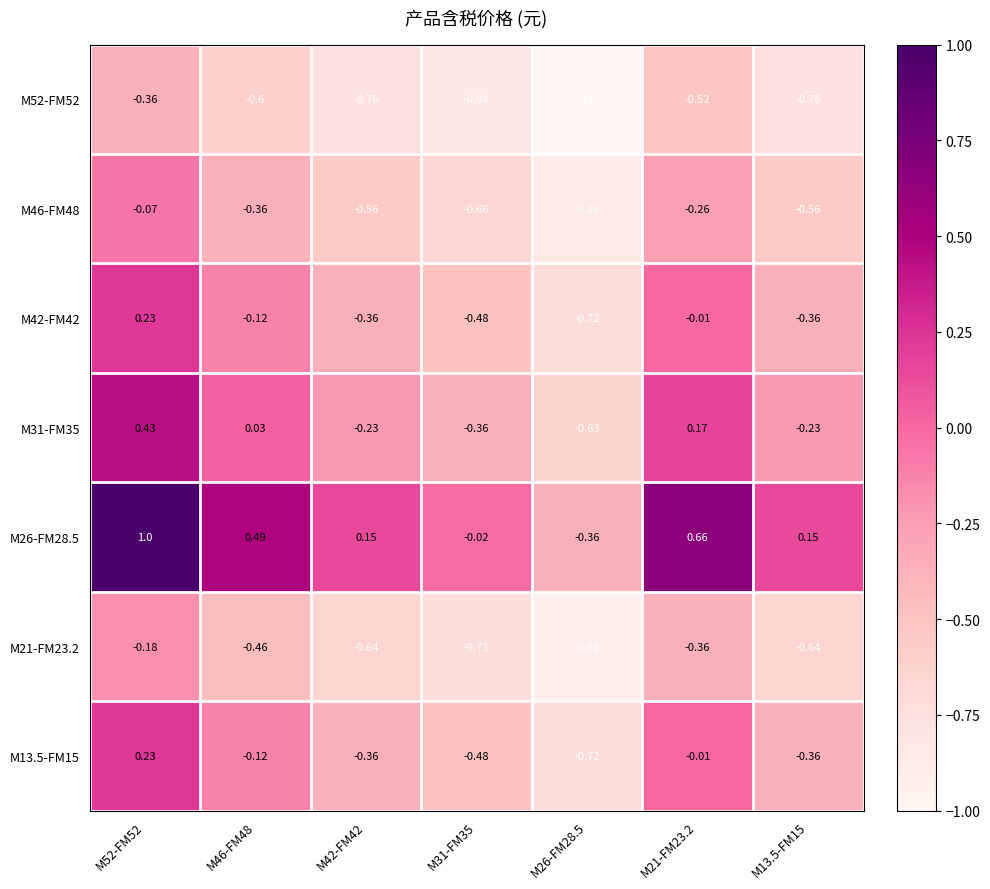

Is the value of M31-FM35 at M21-FM23.2 greater than the value of M26-FM28.5 at M21-FM23.2?

No